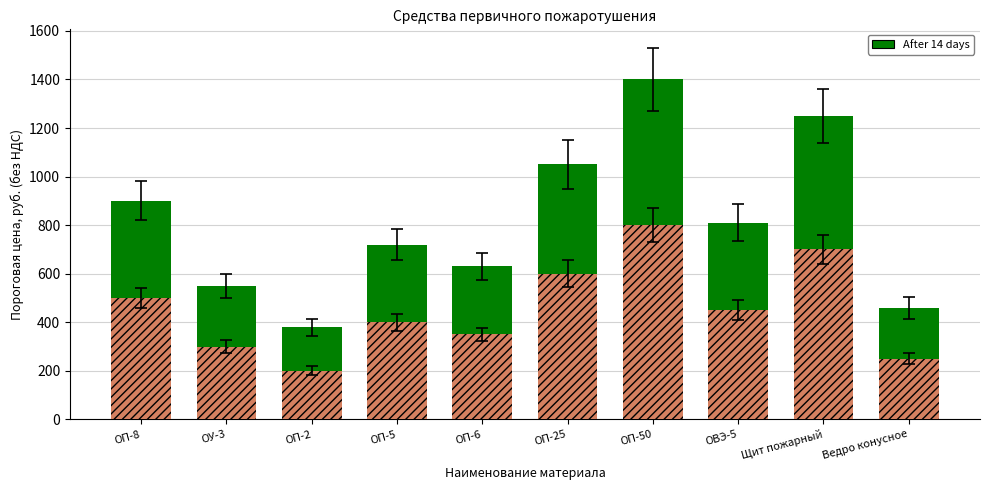

Which series has the largest total across all categories?

After 14 days (solid)